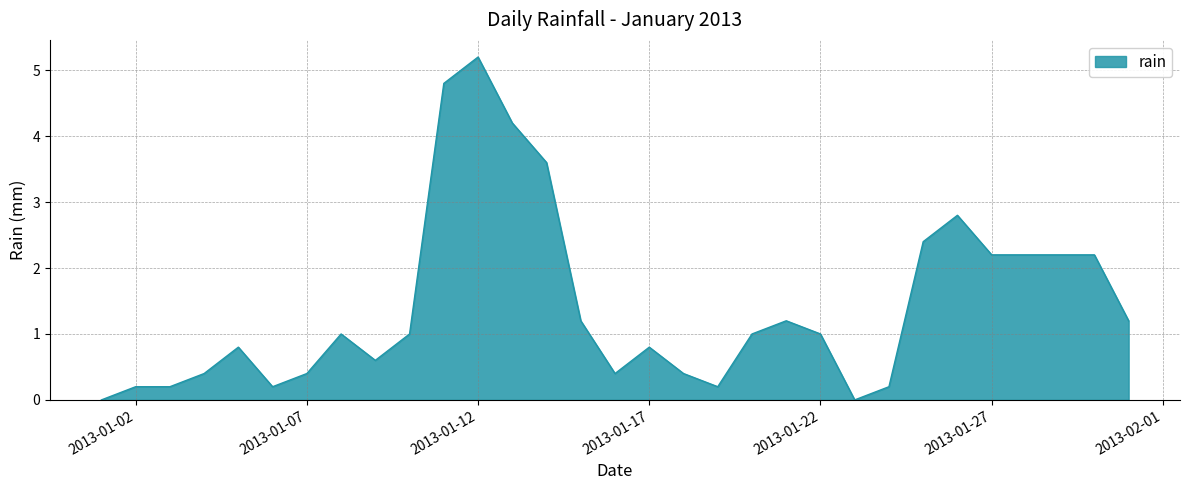

What is the maximum value shown in the chart?

5.2